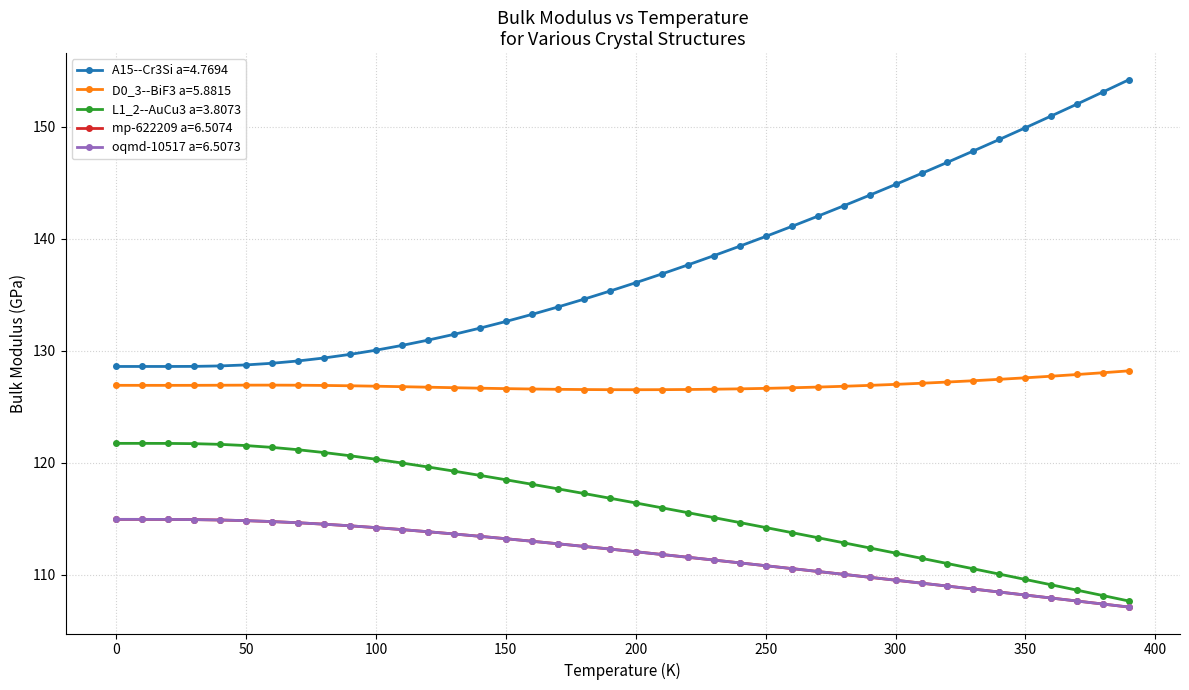

What is the maximum value for L1_2--AuCu3 a=3.8073?

121.7